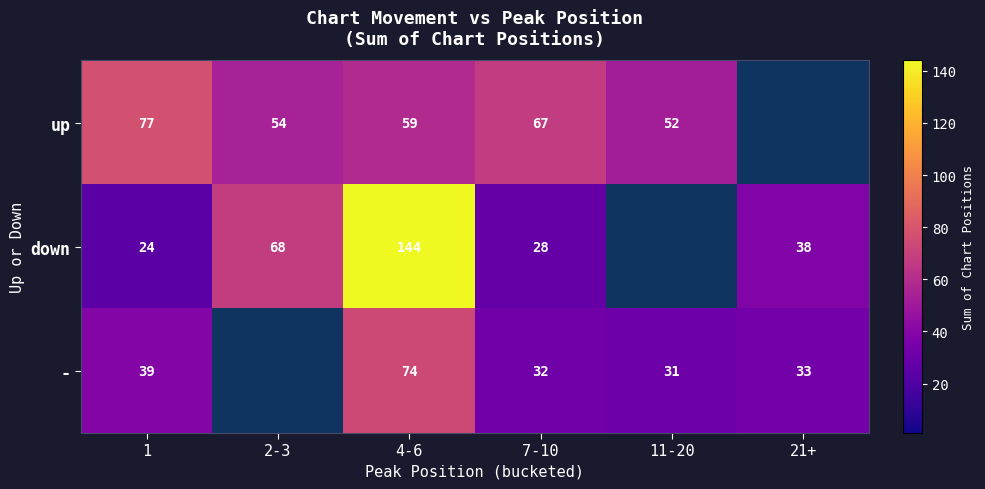

What is the smallest value displayed?

24.0